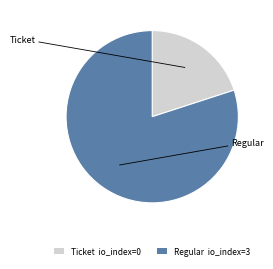

Rank the categories by value from highest to lowest.

Regular, Ticket